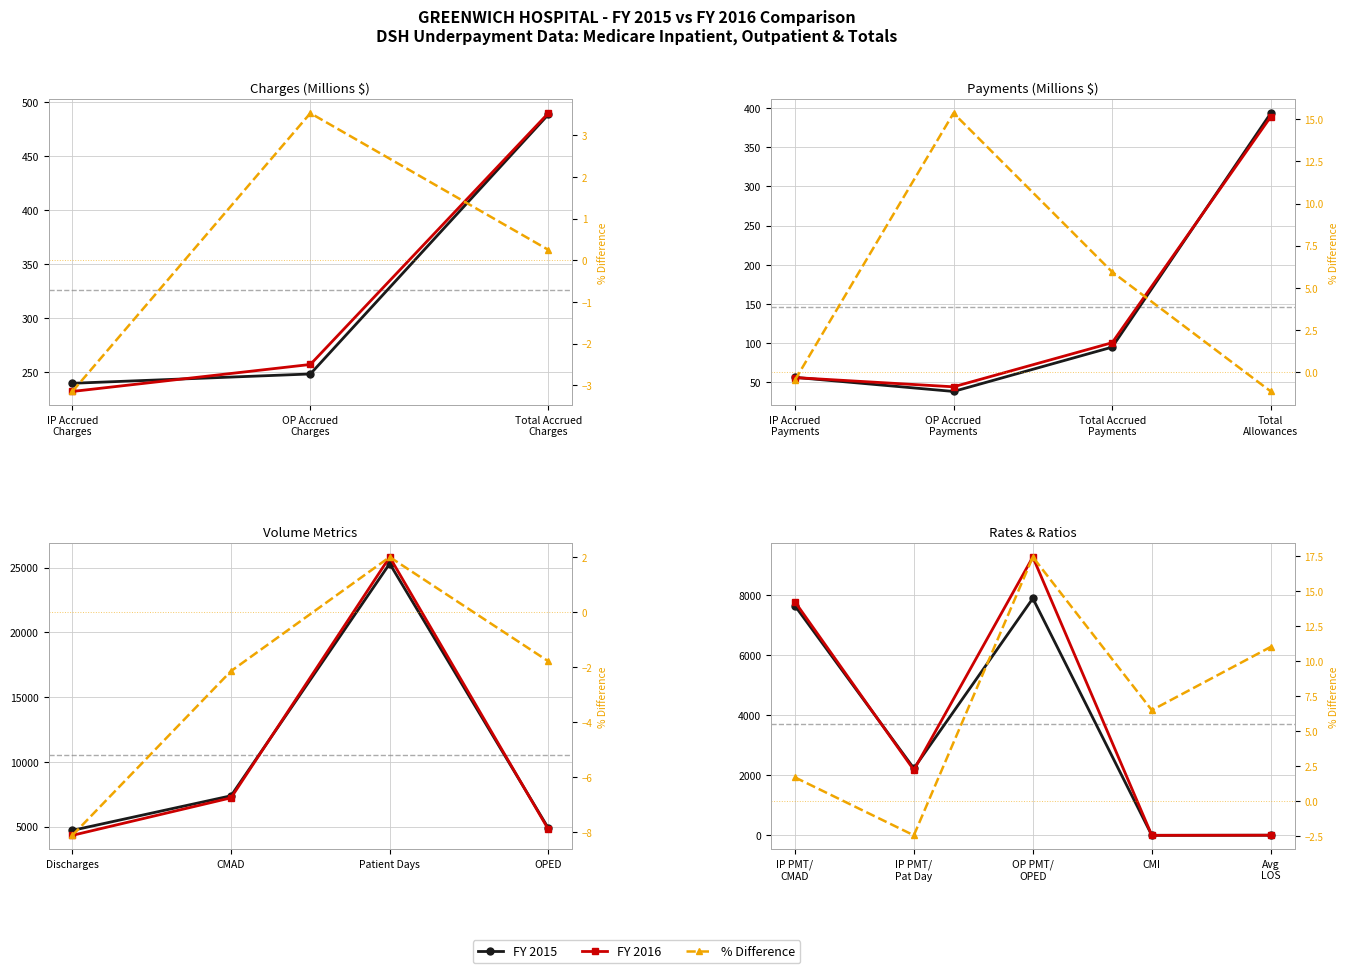

Does the chart have visible grid lines?

Yes